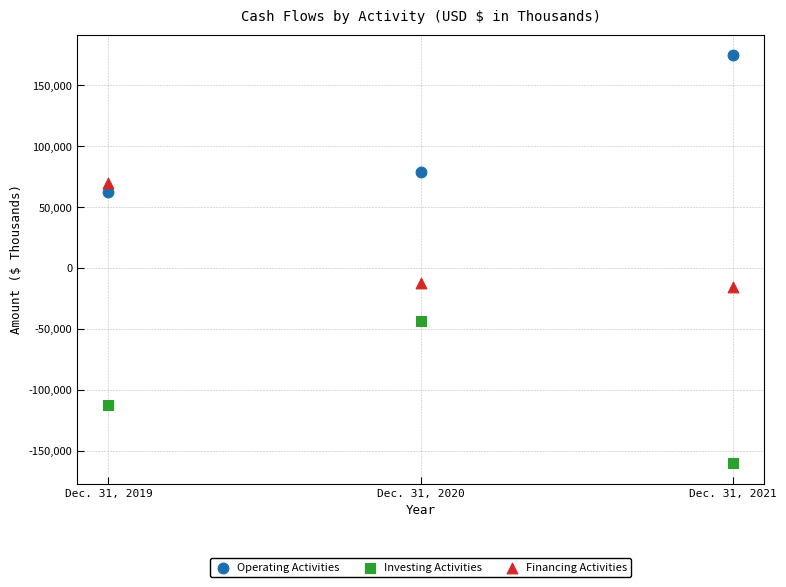

In the Investing Activities series, what Y value is closest to -101705?

-112452